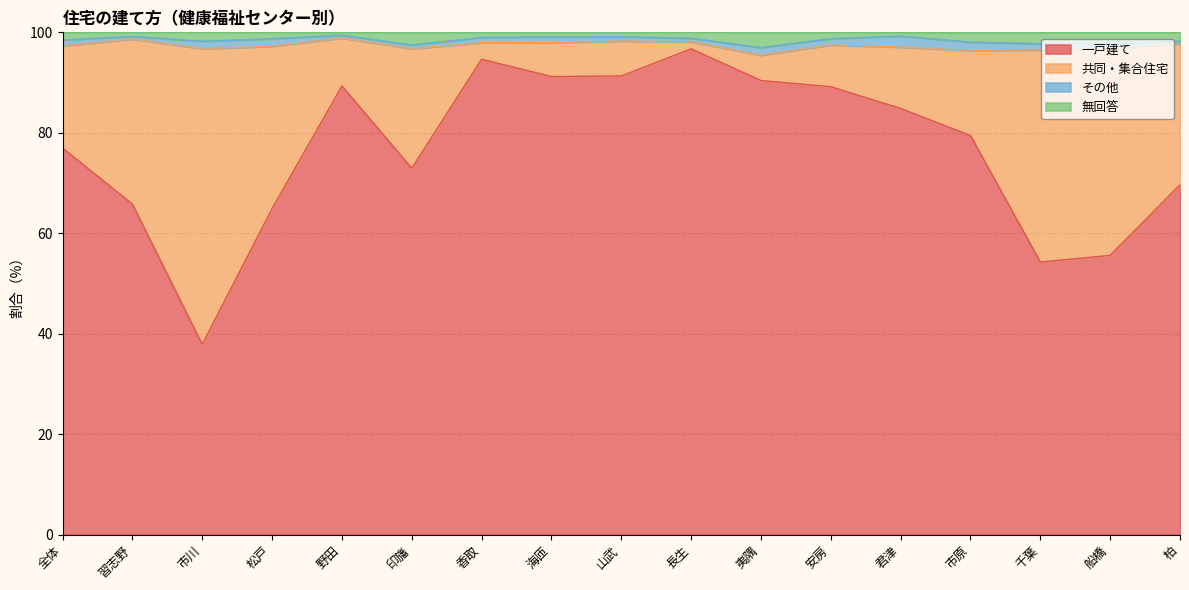

What is the total value across all series at 長生?

100.0